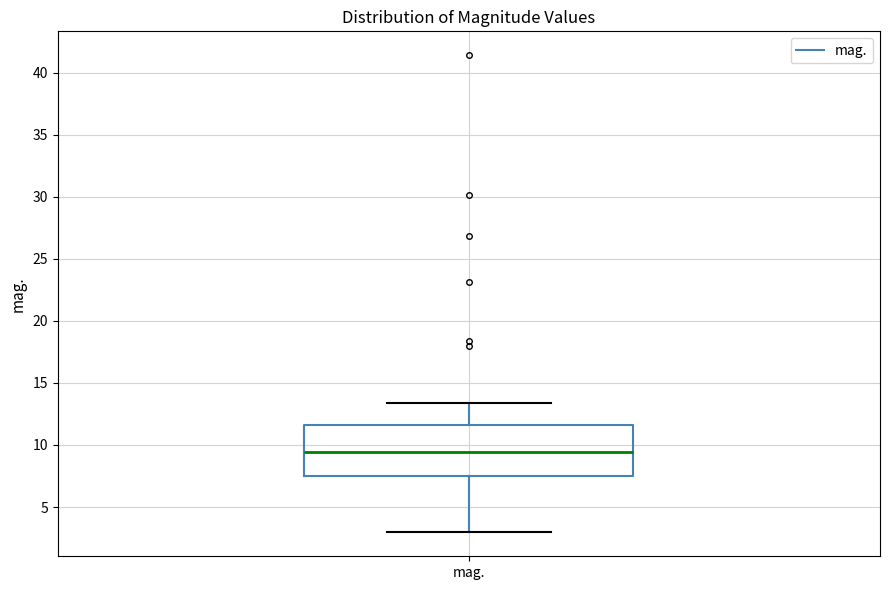

Where does the lower whisker of the box for mag. end on the y-axis? The values are not printed on the chart, so give them approximately, as read against the axis.

3.0